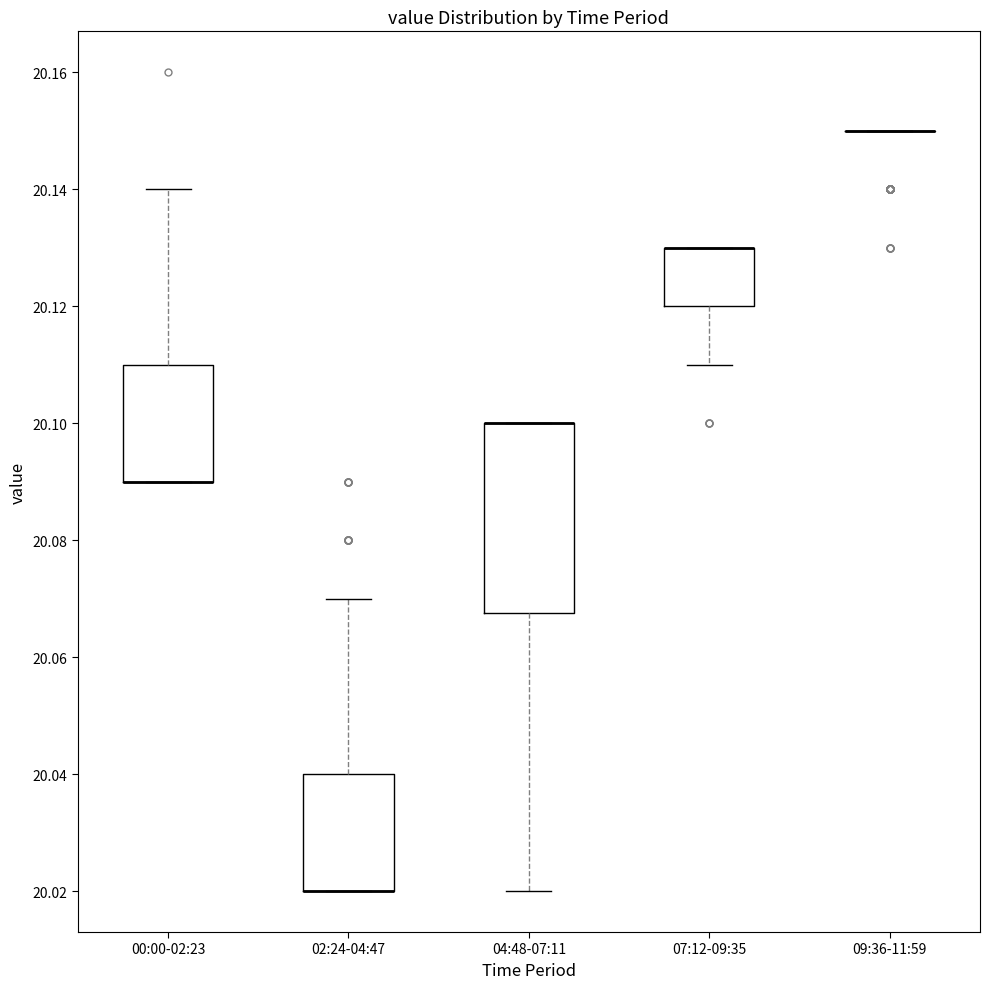

Reading left to right, transcribe this box plot: for each box, give where its median line is, the range the box spans, and where its two whiskers end, as read against the y-axis. The values are not printed on the chart, so give them approximately, as read against the axis.

00:00-02:23: median 20.090 (drawn on the box's lower edge), box 20.090 to 20.110, whiskers 20.090 to 20.140
02:24-04:47: median 20.020 (drawn on the box's lower edge), box 20.020 to 20.040, whiskers 20.020 to 20.070
04:48-07:11: median 20.100 (drawn on the box's upper edge), box 20.068 to 20.100, whiskers 20.020 to 20.100
07:12-09:35: median 20.130 (drawn on the box's upper edge), box 20.120 to 20.130, whiskers 20.110 to 20.130
09:36-11:59: box collapsed to a line at 20.150, whiskers 20.150 to 20.150